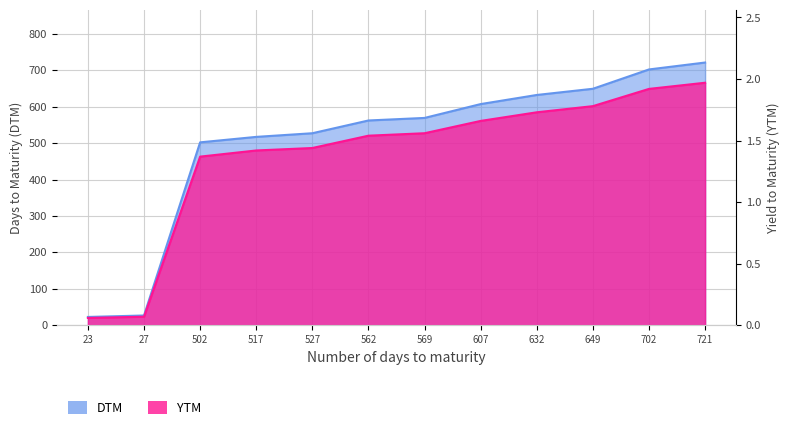

True or false: DTM has more than 0 interior local peaks.

False